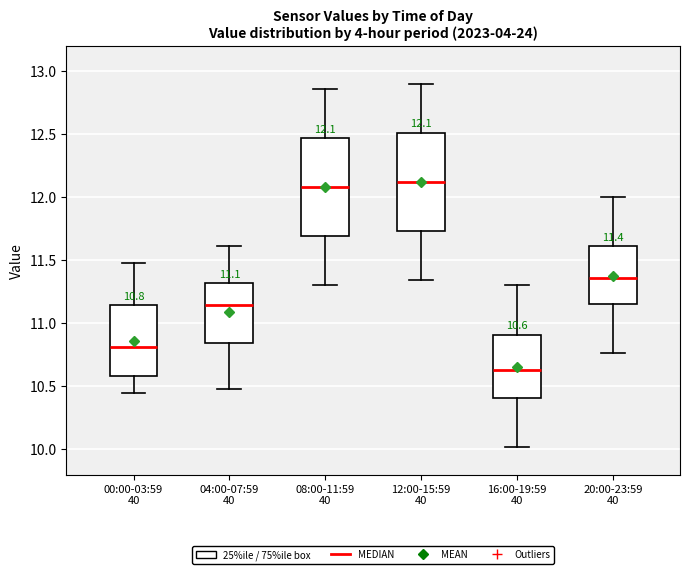

Which box's median line is the lowest?

16:00-19:59 40